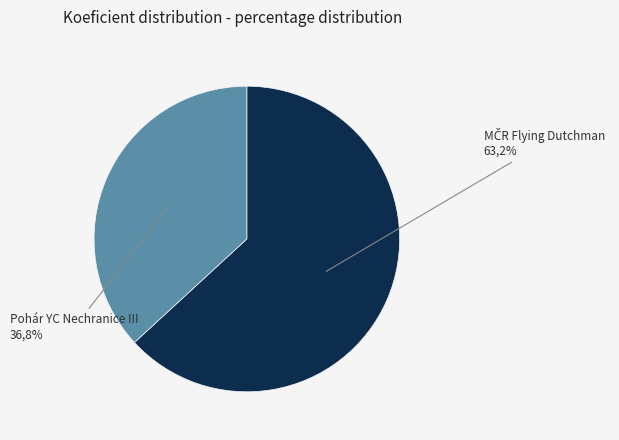

How many segments does this pie chart have?

2